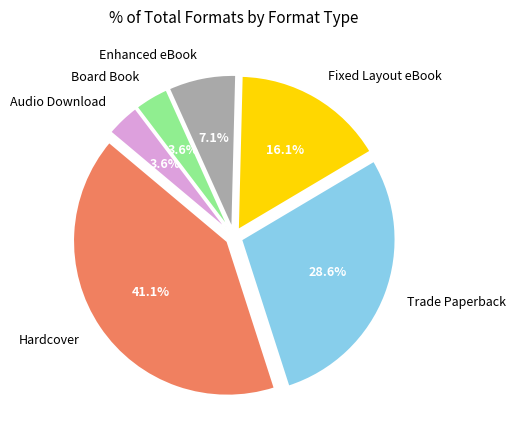

How much of the chart is everything except Fixed Layout eBook?

83.9%